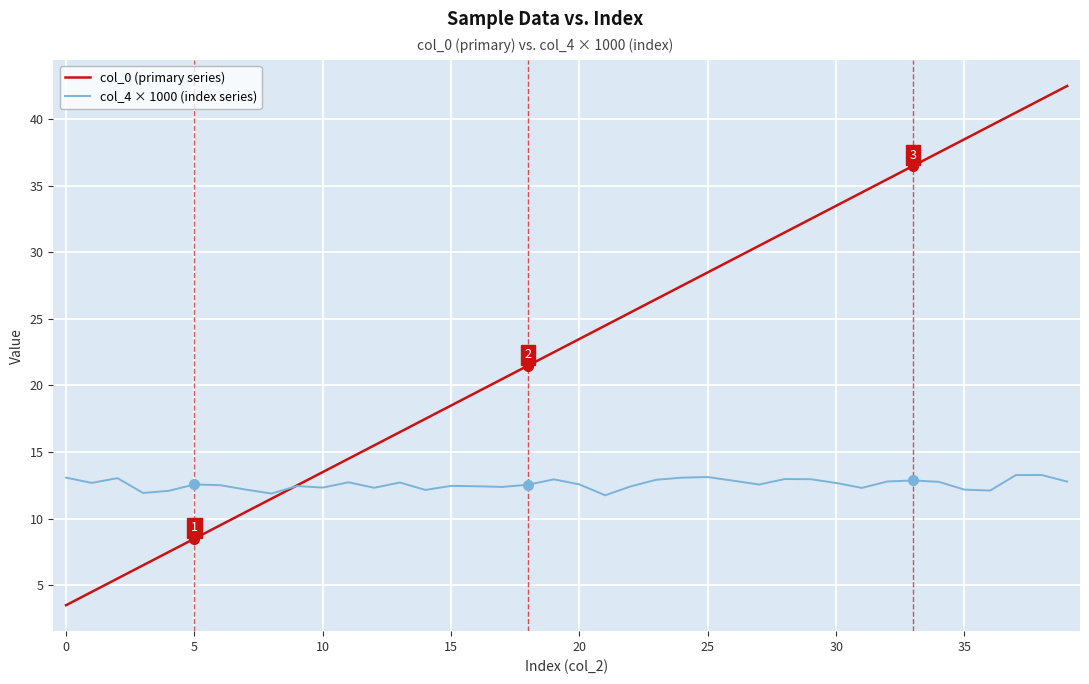

What is the minimum value for col_0 (primary series)?

3.5